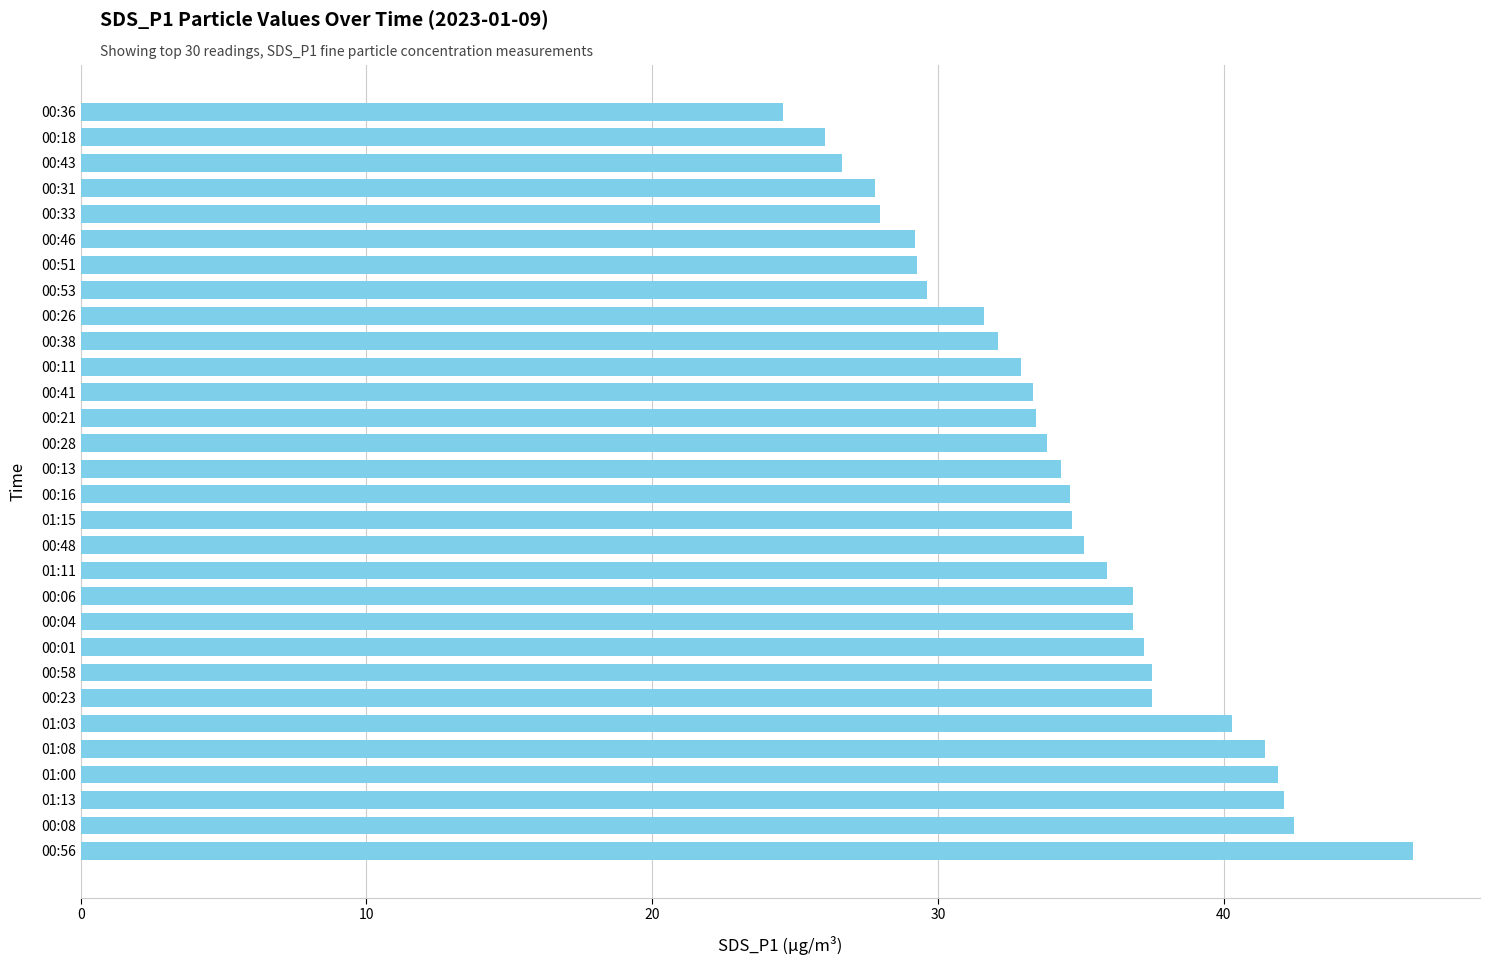

What is the approximate value at 00:56?

46.6